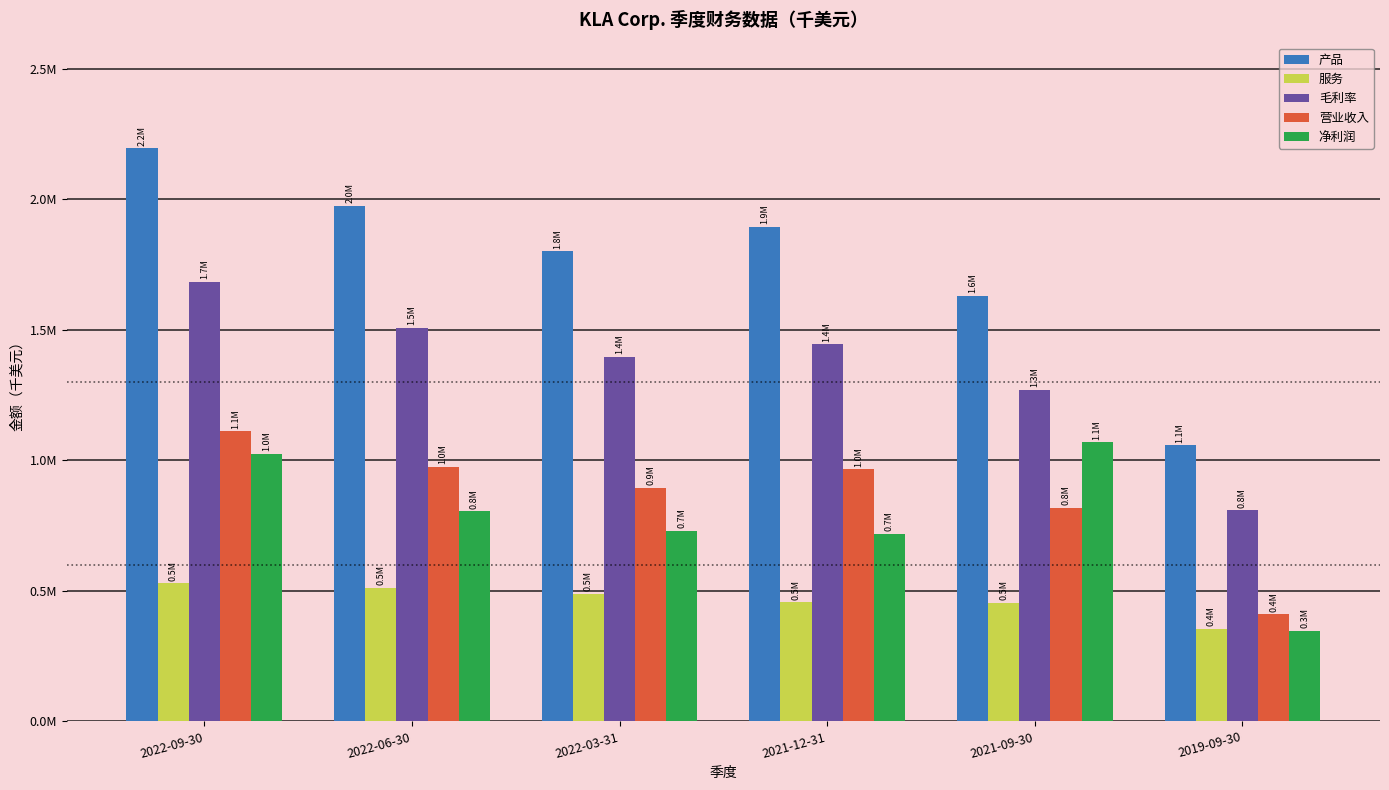

Is it true that 毛利率 equals 1683198 at 2022-09-30?

True